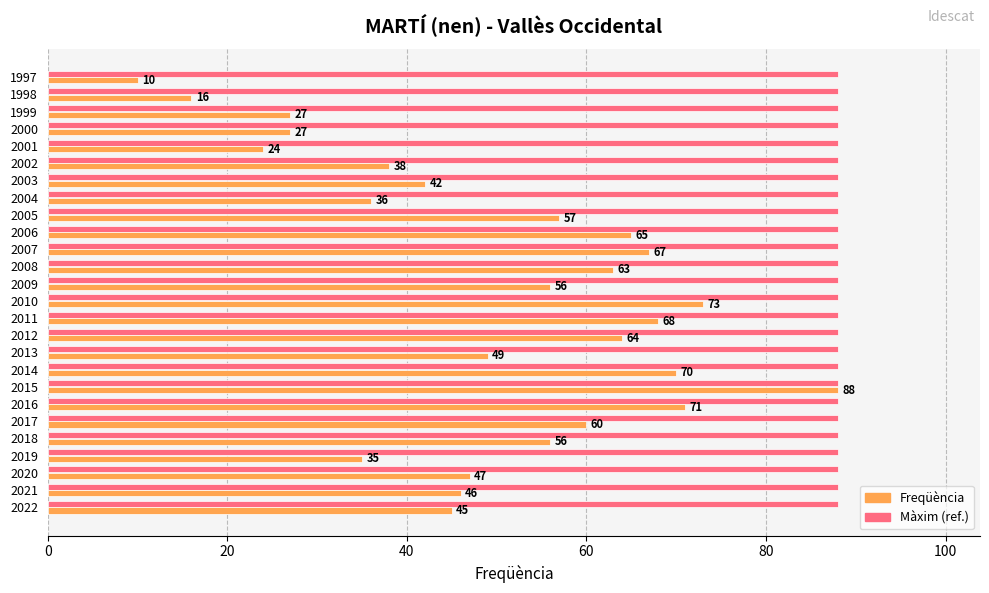

Rank the series at 2013 from highest to lowest value.

Màxim (ref.), Freqüència